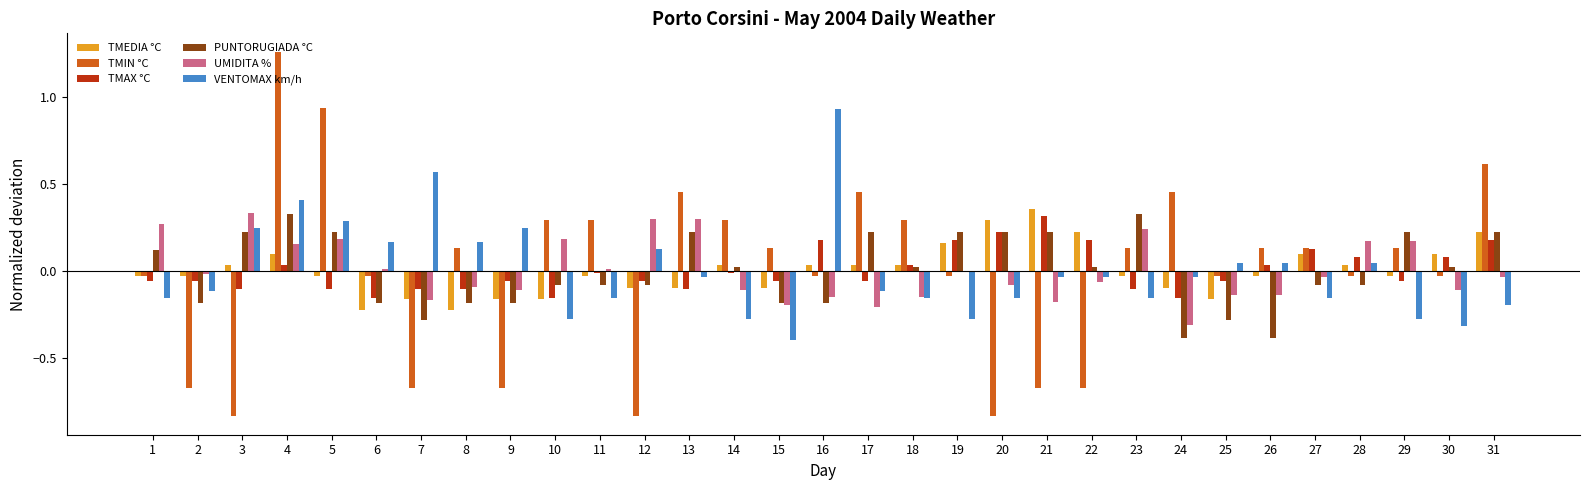

Which label corresponds to the largest value in the chart?

4